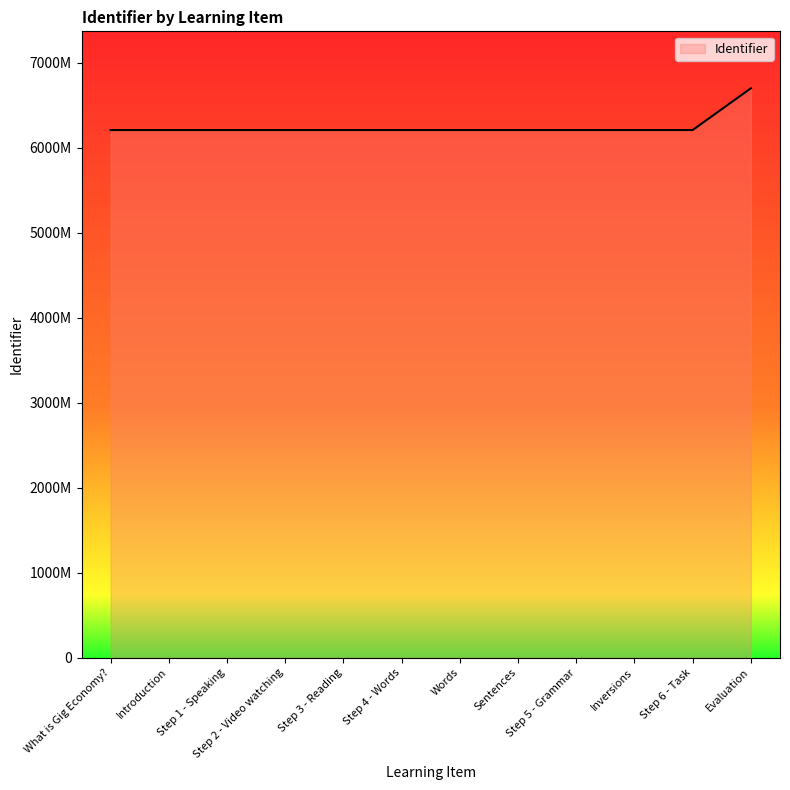

Where does the data first go above 6206282?

Sentences